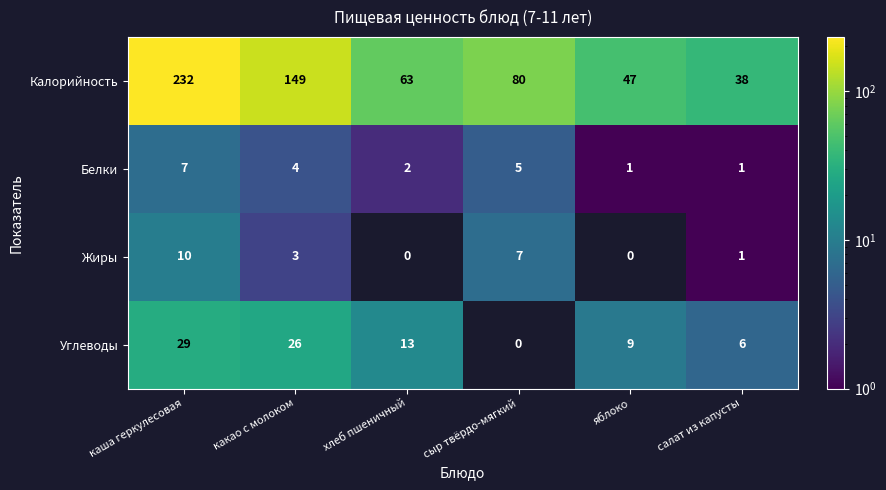

What is the difference between the Жиры values at какао с молоком and каша геркулесовая?

7